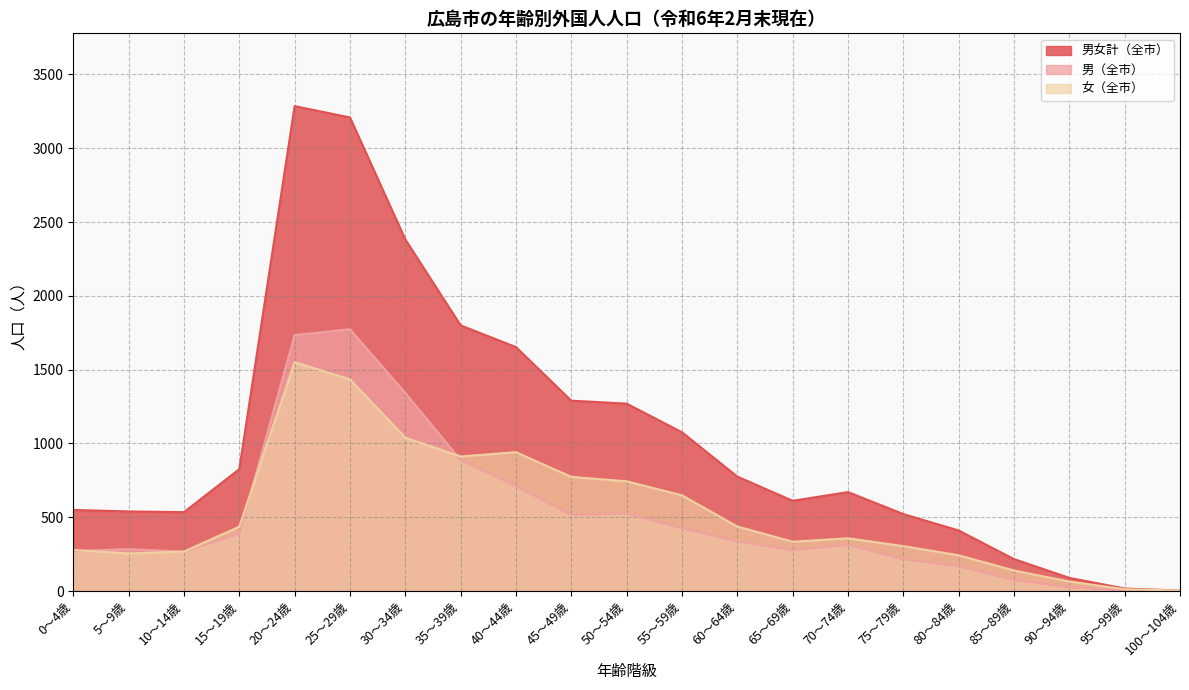

At how many categories does at least one series exceed 211?

18